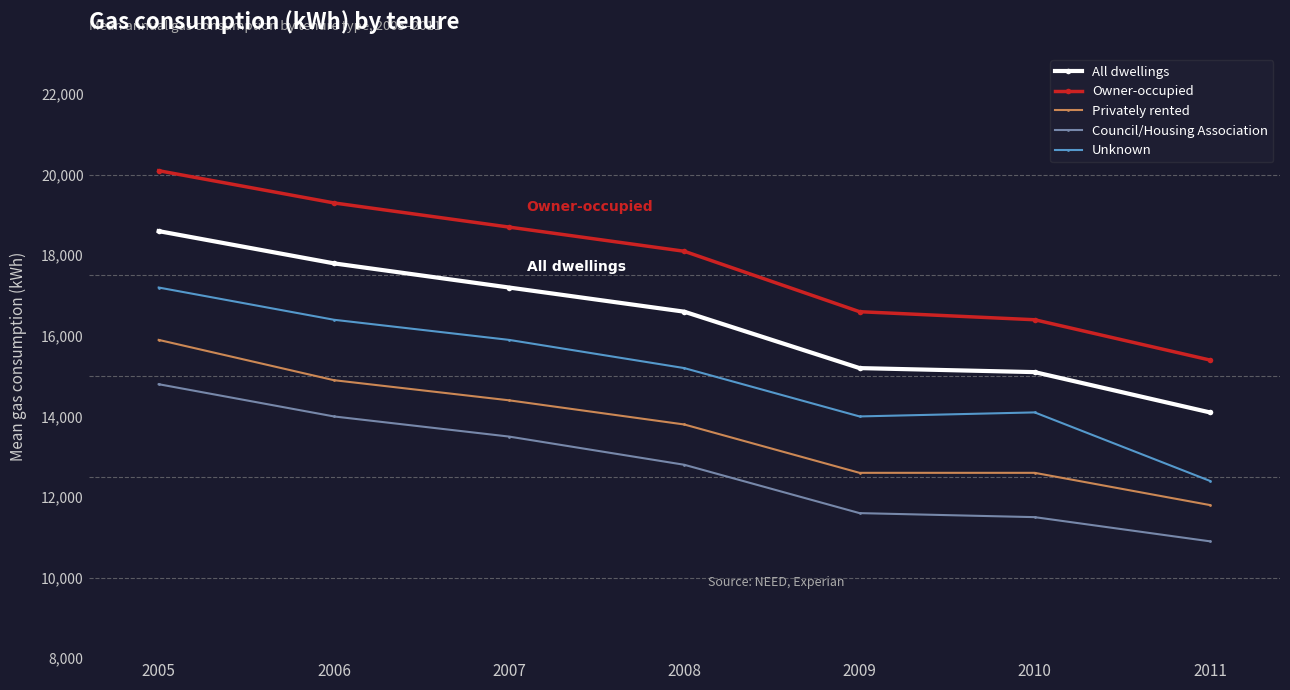

True or false: Privately rented and Unknown cross at least once.

False